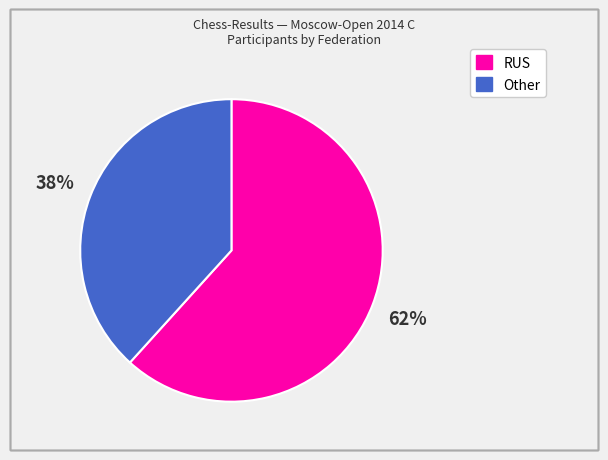

What is the largest slice in the pie chart?

RUS